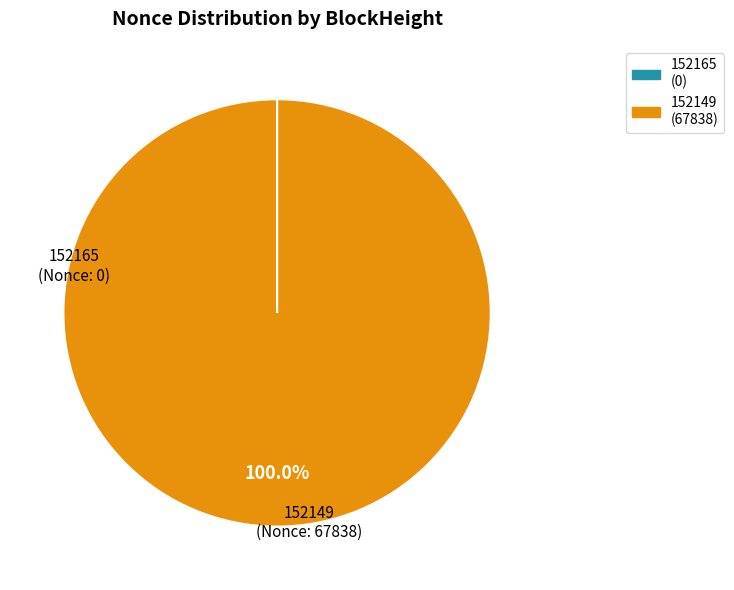

What is the majority slice?

152149